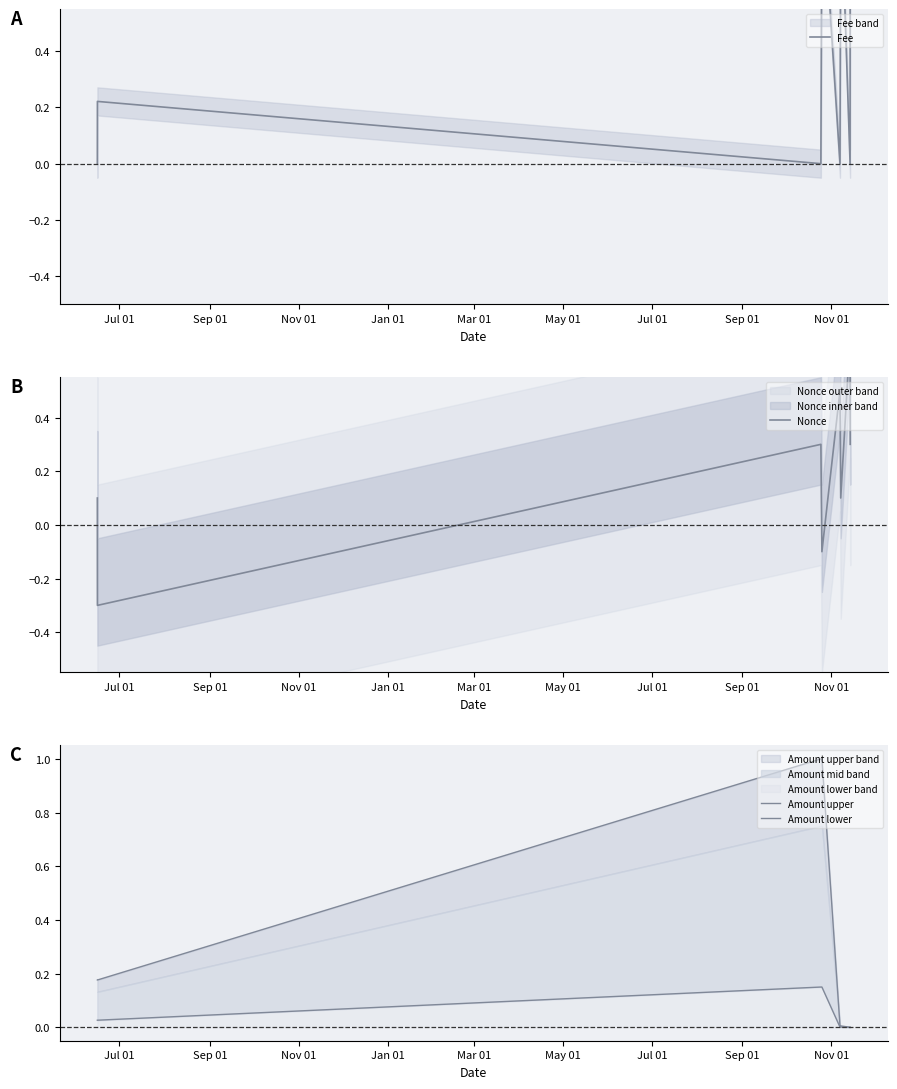

How many series are shown in this chart?

4